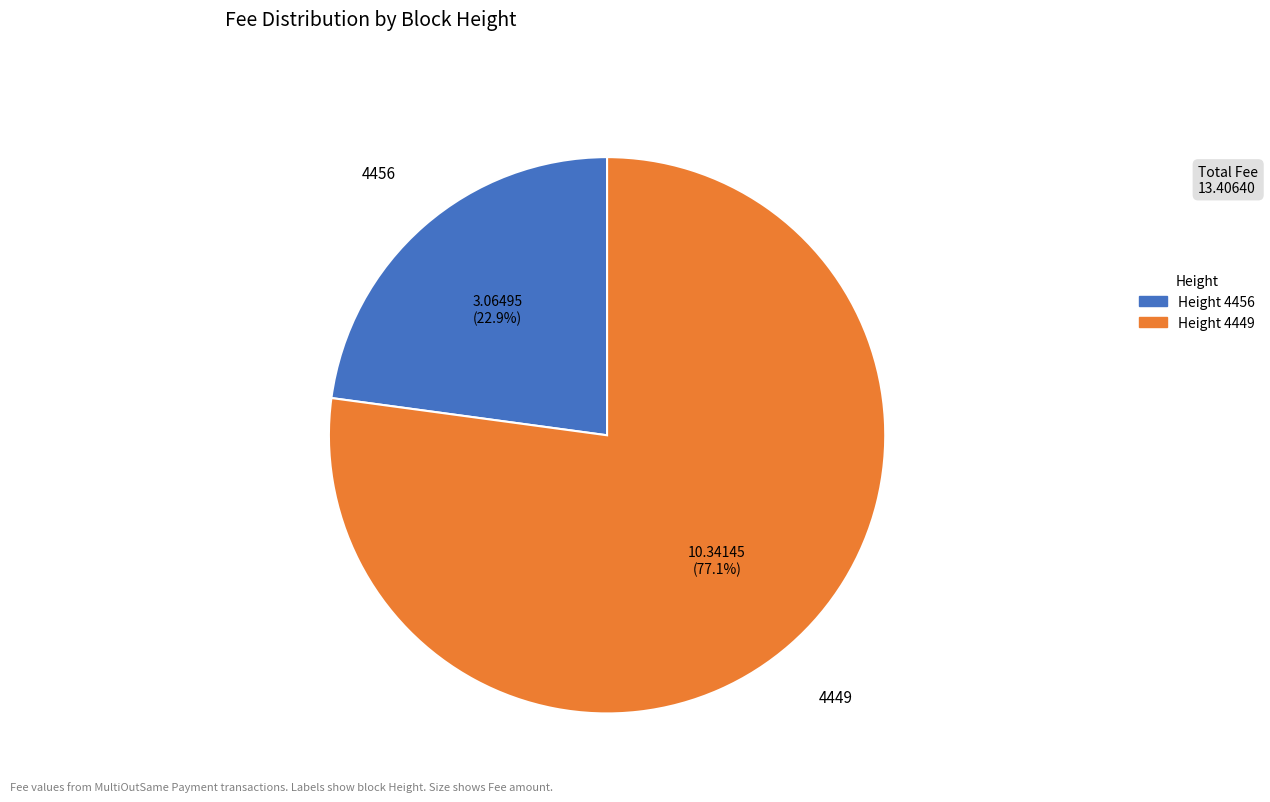

Is there any slice that represents more than half of the pie?

Yes